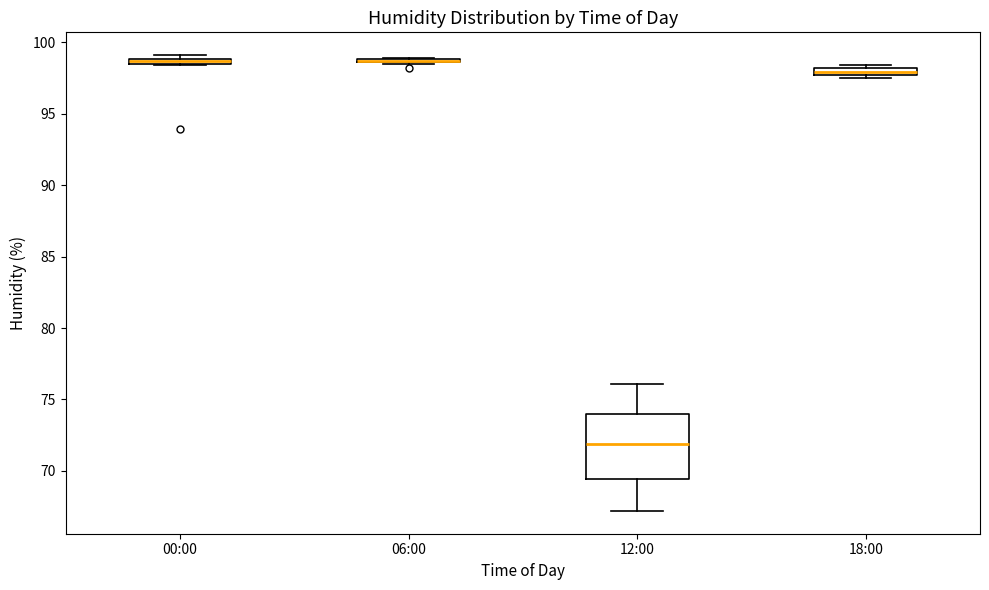

Which box is the tallest, from its lower edge to its upper edge?

12:00